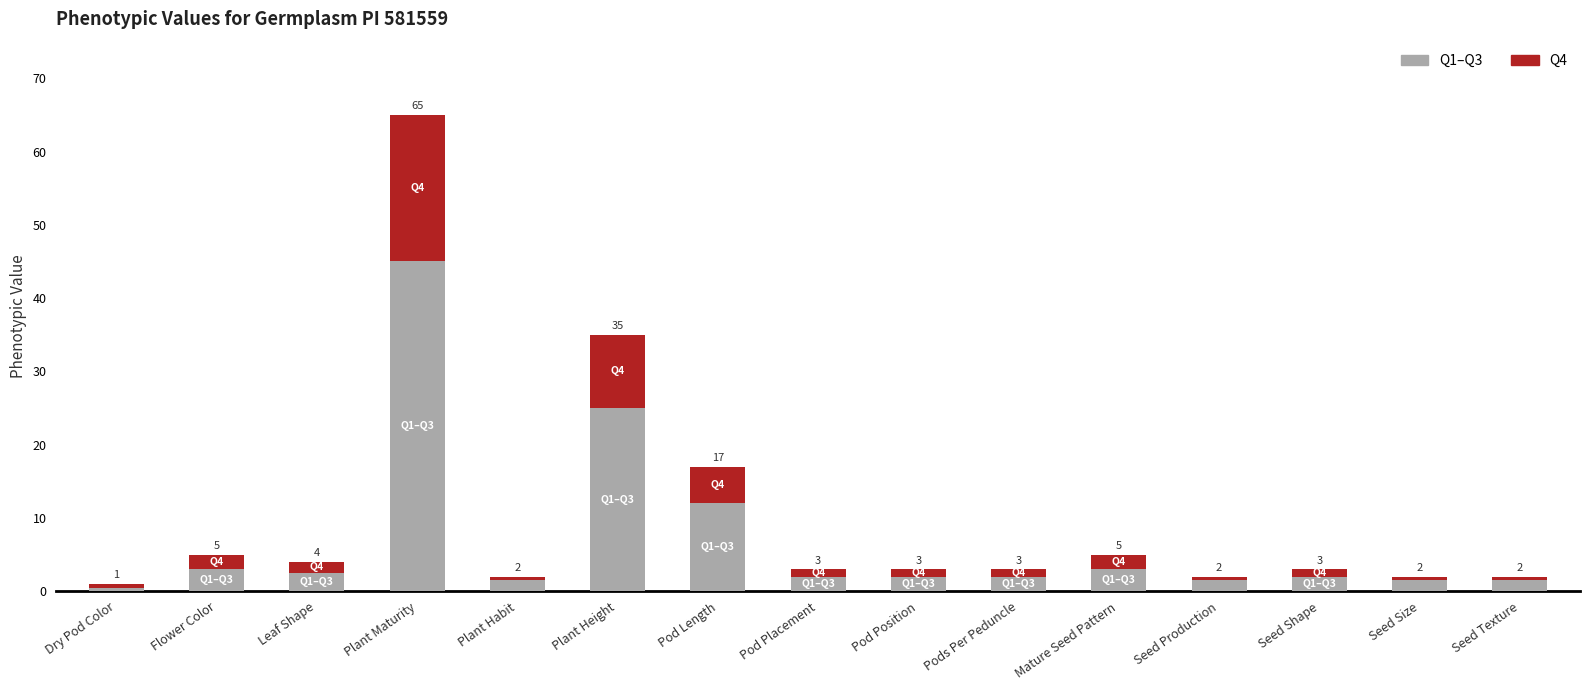

How many values in the Q1–Q3 series are below 2?

5